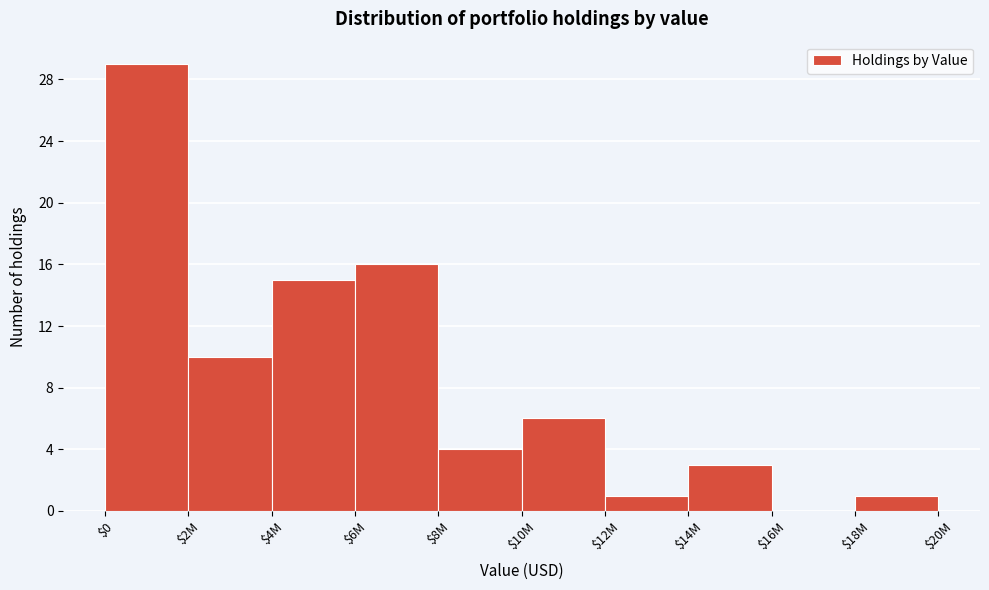

What is the maximum value shown in the chart?

29